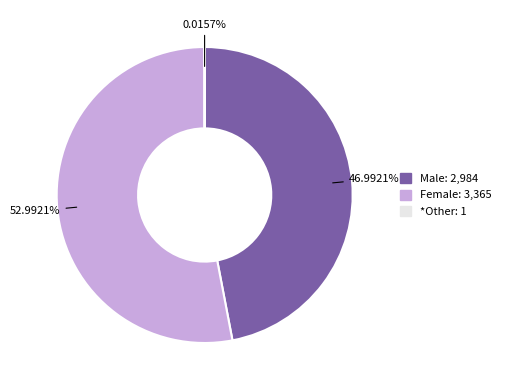

Is there a majority slice in this chart?

Yes